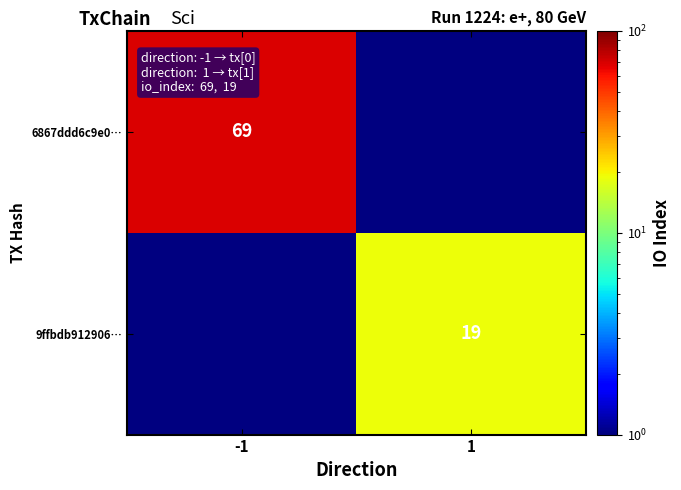

The value of 6867ddd6c9e0… at -1 is 69. True or false?

True